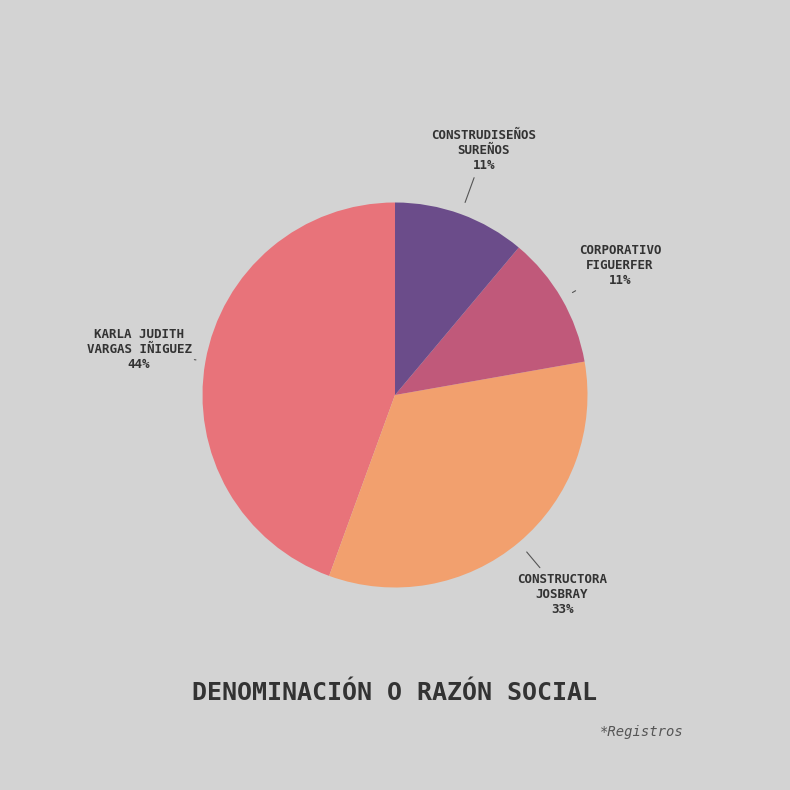

To the nearest percent, what is the difference between the largest and smallest slice percentages?

33%